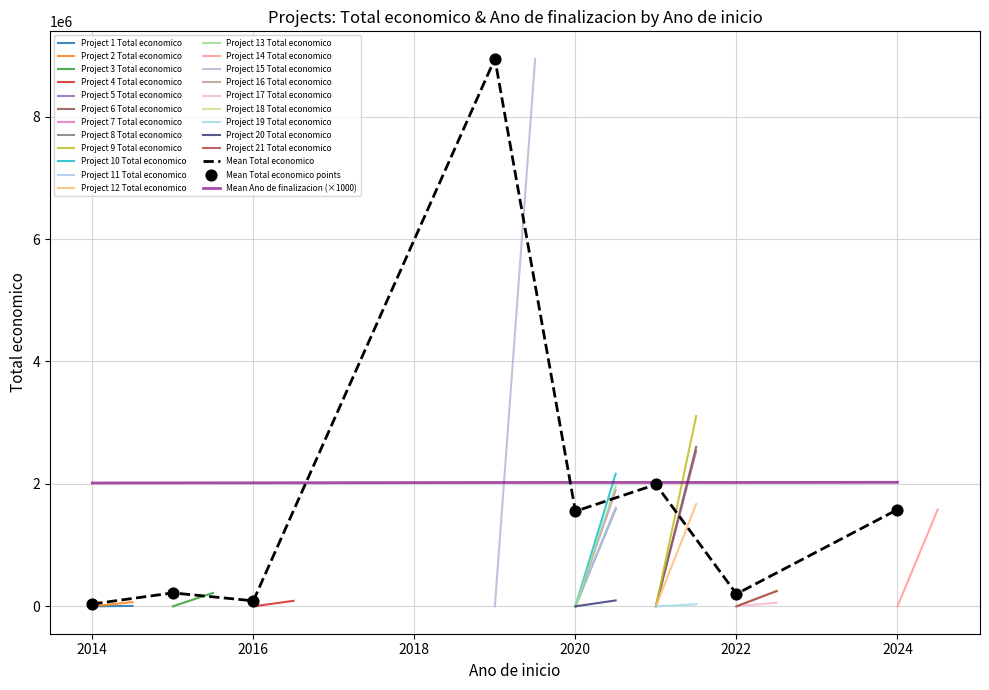

What is the total value across all series at 2022?

252021